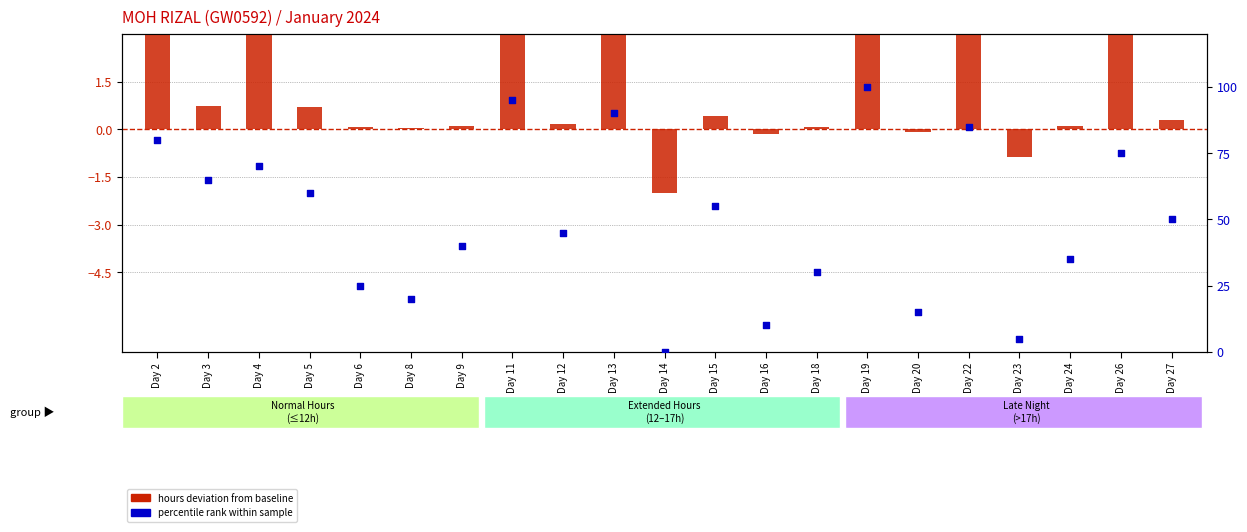

Which series contains the lowest Y value?

hours deviation from baseline